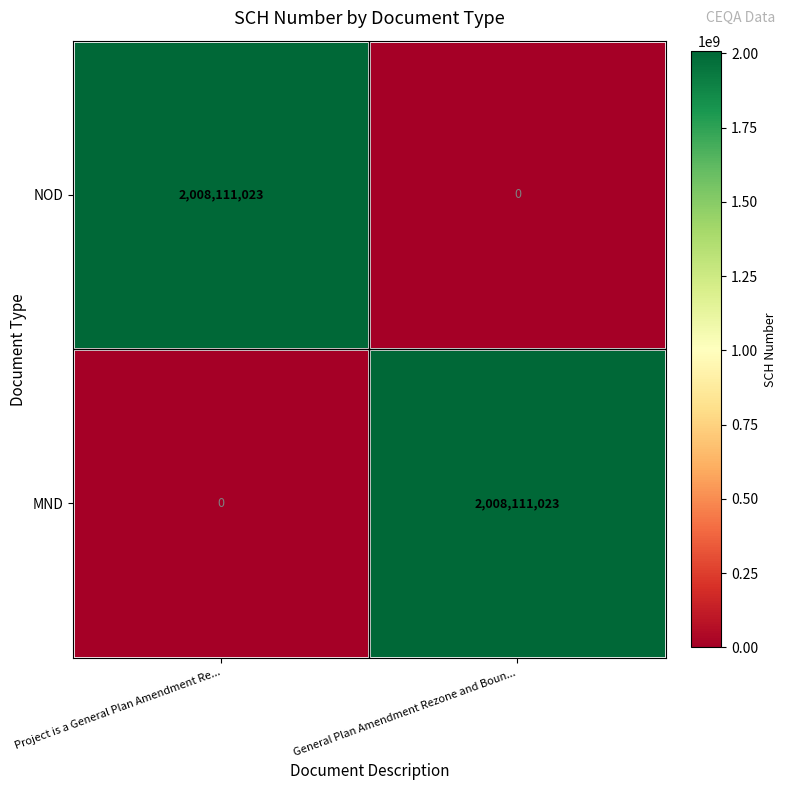

Reading left to right, transcribe all the data shown in this chart.

NOD: 2008111023	0
MND: 0	2008111023